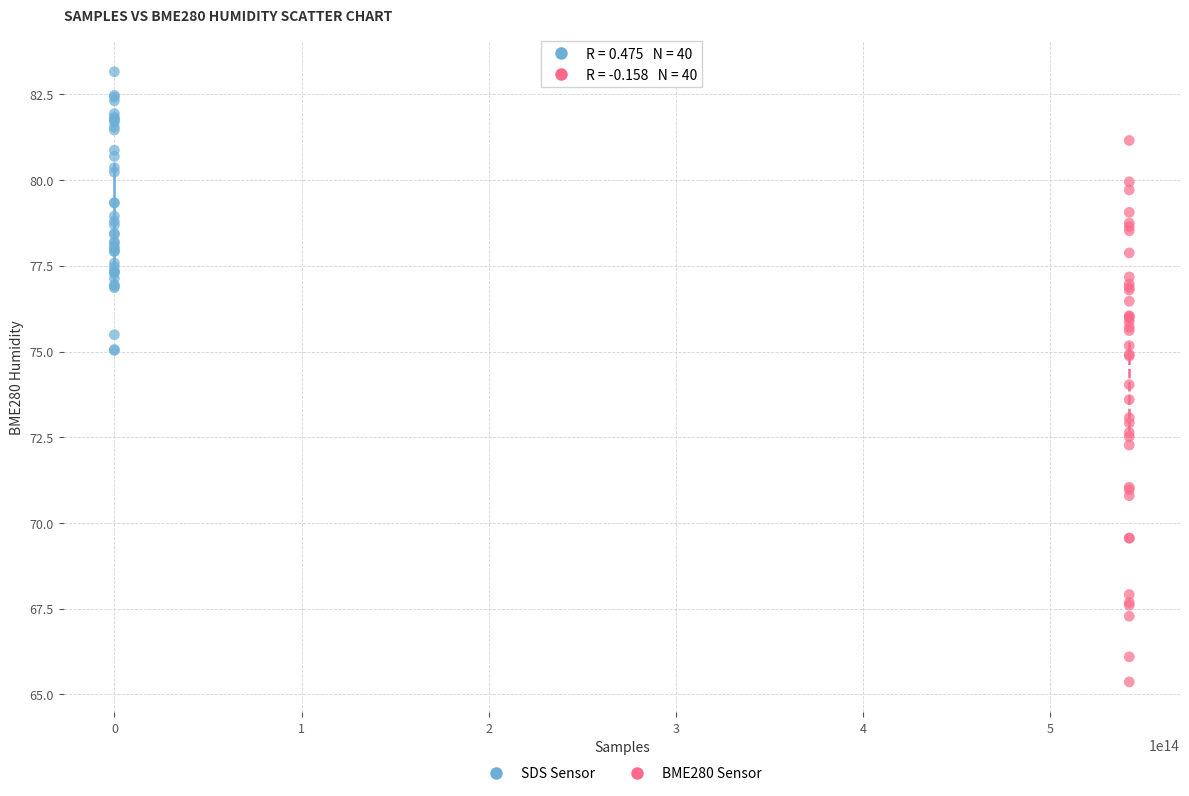

Which series contains the highest Y value?

SDS Sensor